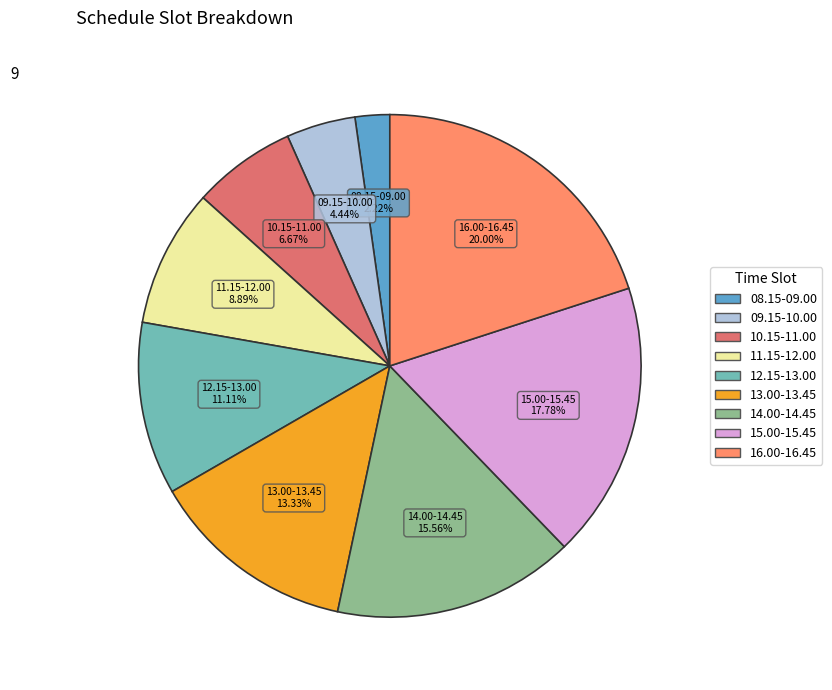

Which slice is the smallest?

08.15-09.00